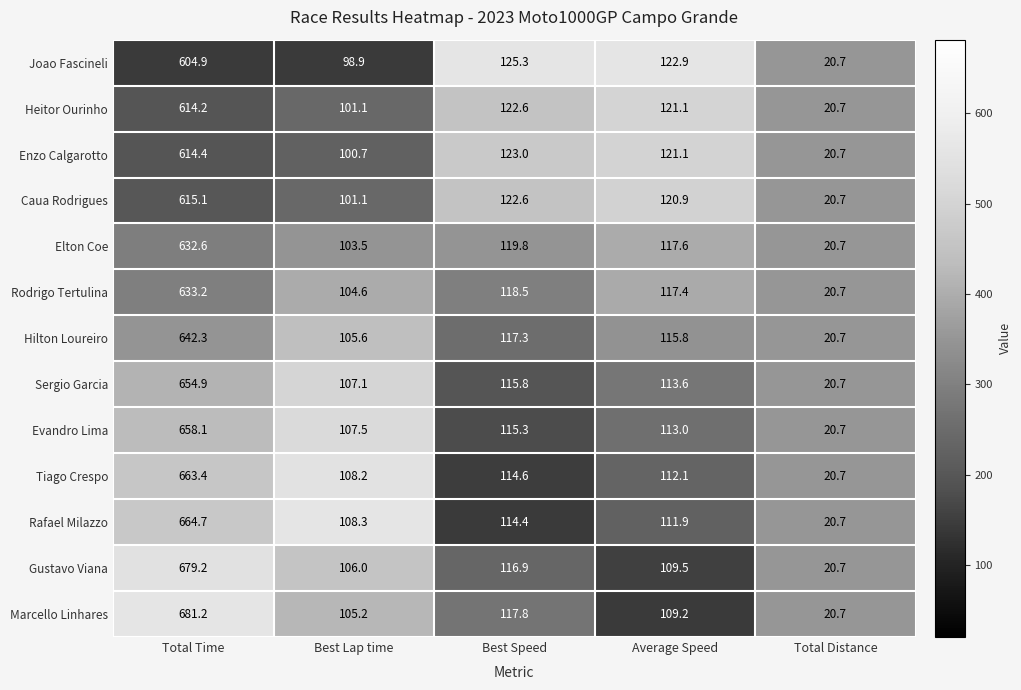

What is the difference between the highest and lowest values at Total Time?

76.3